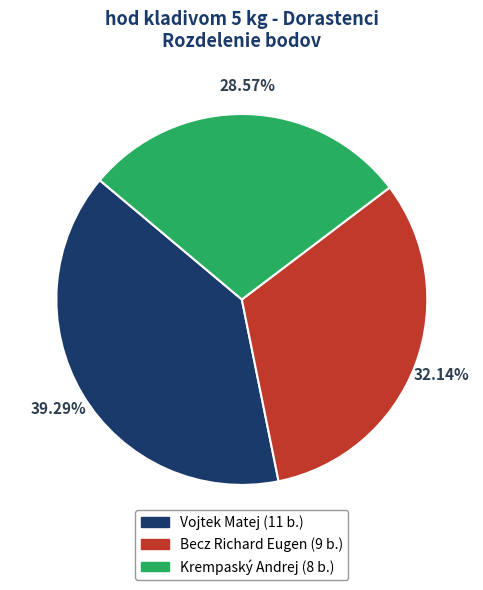

How much of the chart is everything except Vojtek Matej?

60.7%